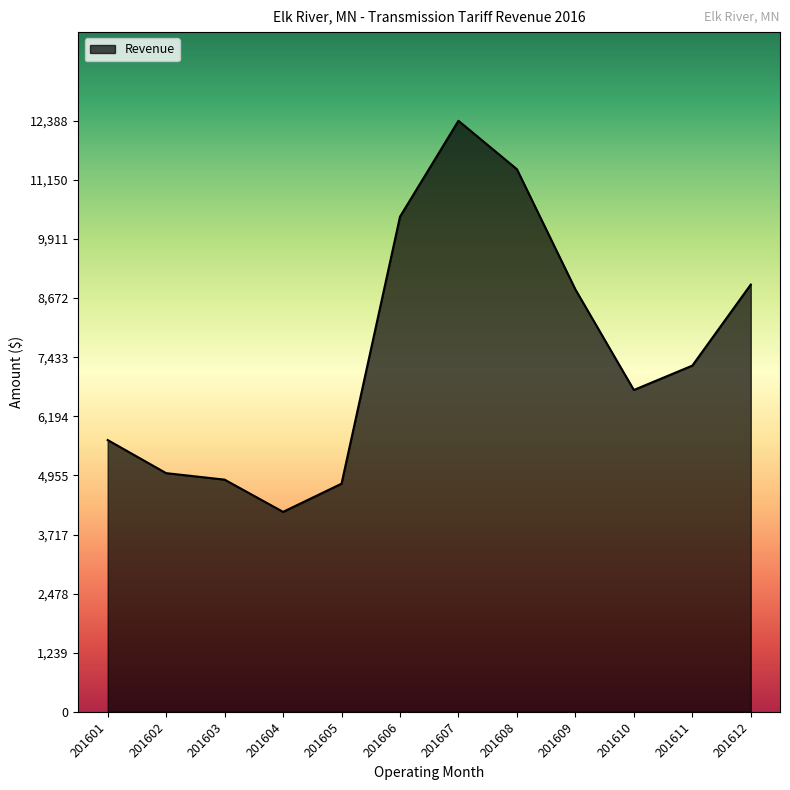

The value at 201608 is 11372.6. True or false?

True